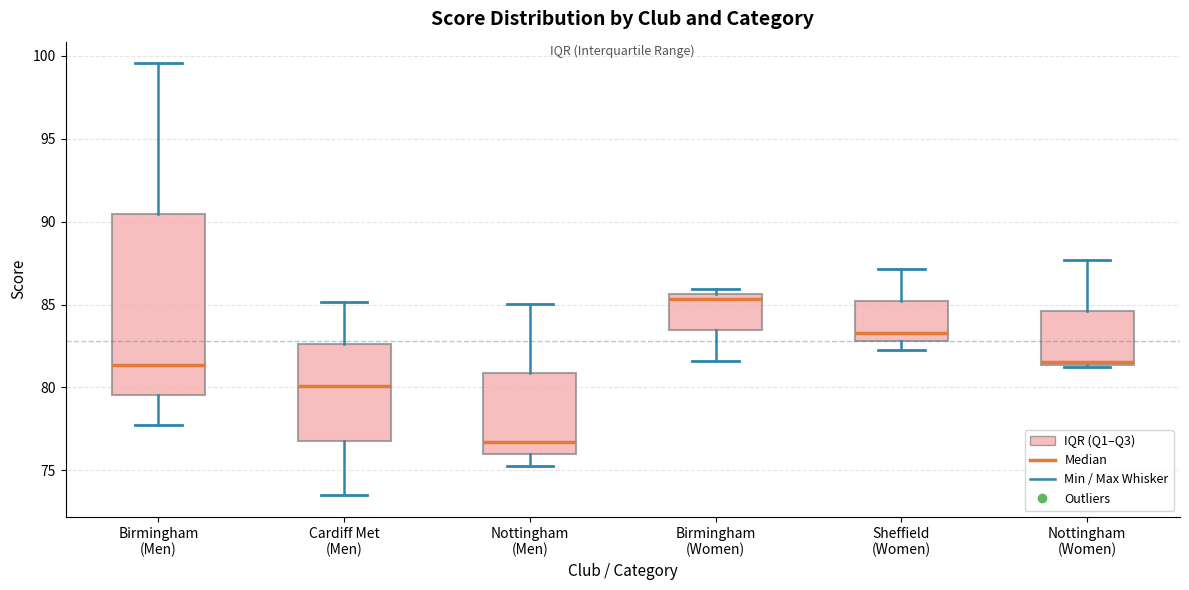

Which box's median line is the highest?

Birmingham (Women)